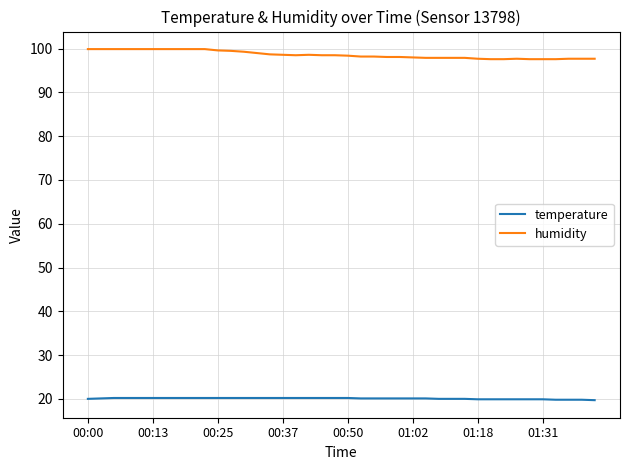

True or false: temperature and humidity cross at least once.

False